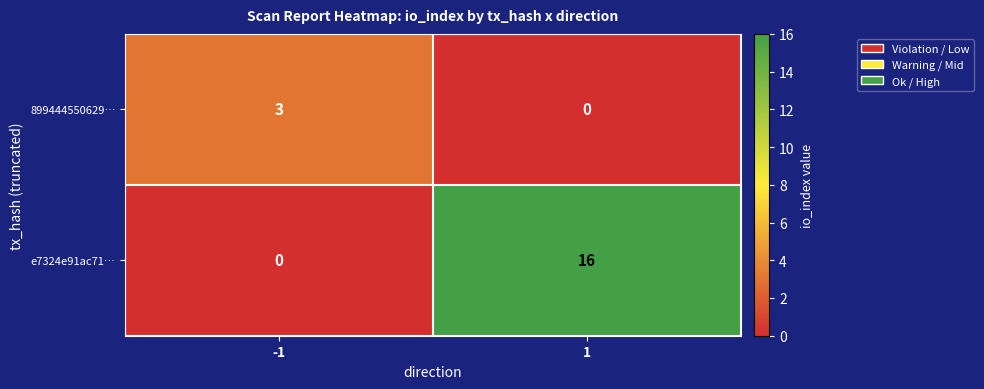

Count the number of categories in the chart.

2